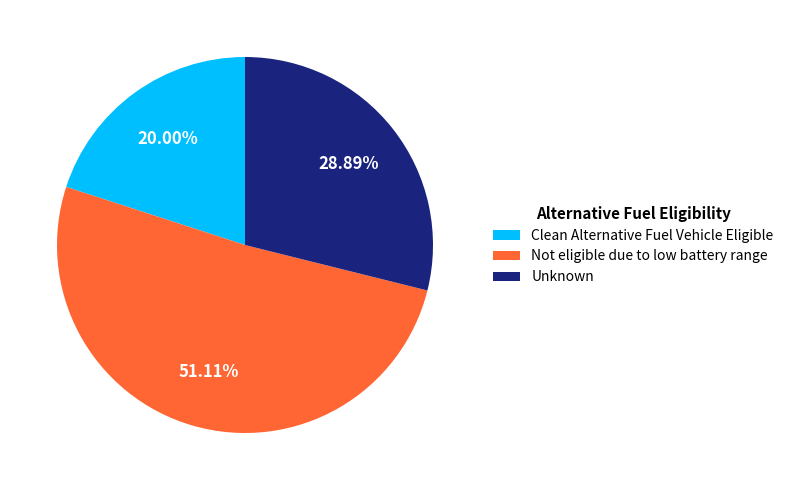

Which category has the biggest portion of the pie?

Not eligible due to low battery range